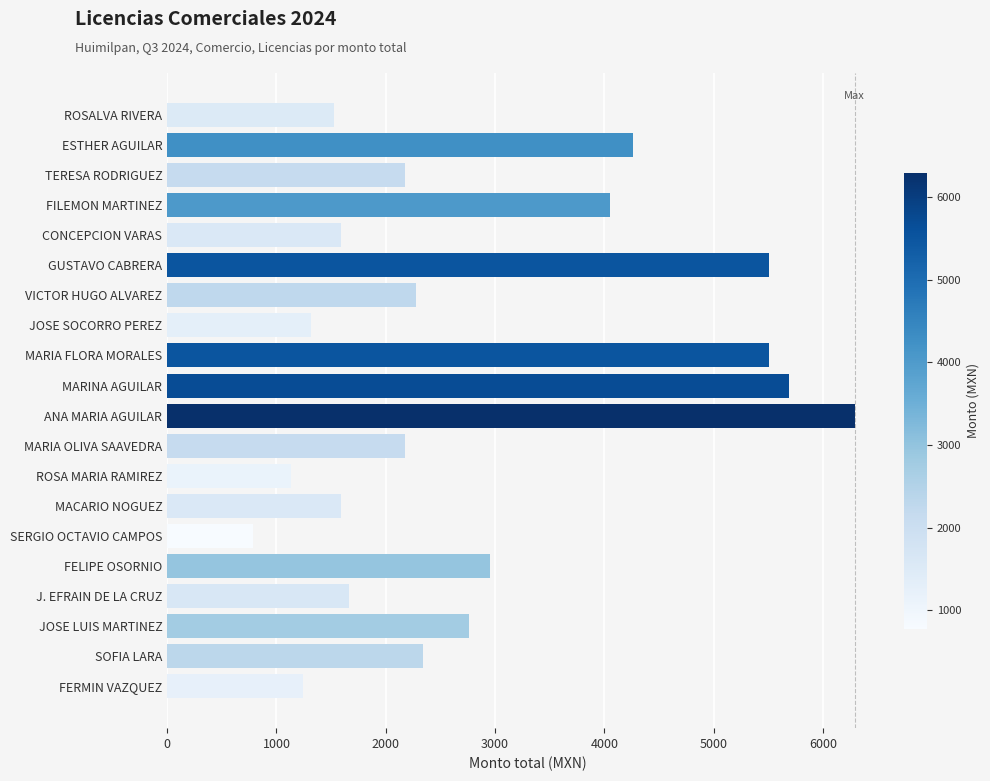

What is the value of the 12th bar from the top?

2176.1